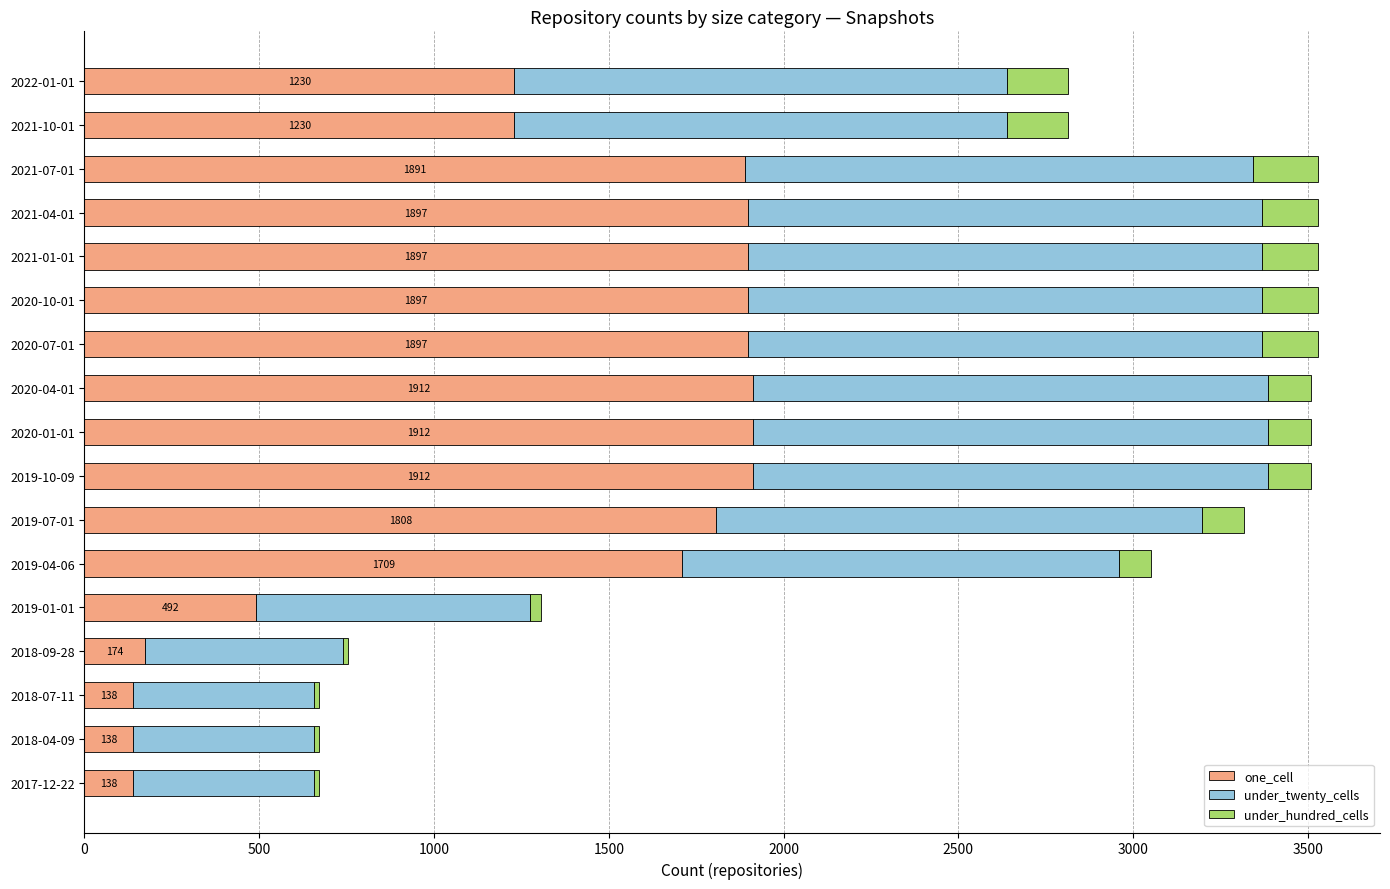

What is the lowest value of the one_cell series?

138